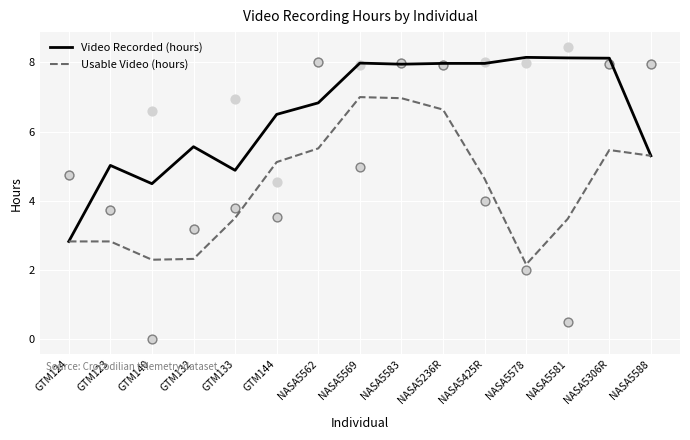

Which series has the largest Y range (max minus min)?

Video Recorded (hours)